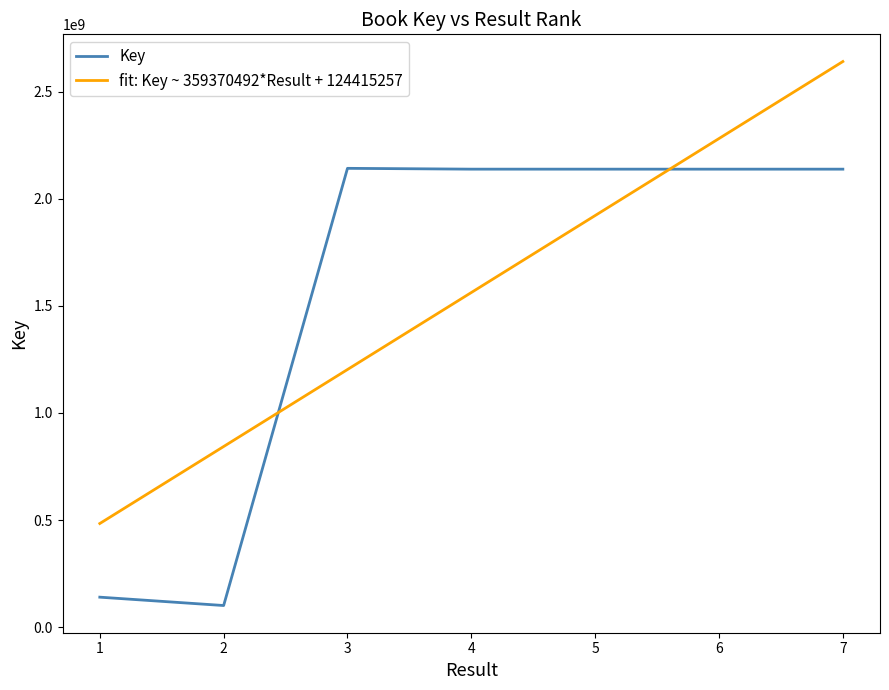

What is the difference between the maximum and second lowest values in the Key series?

2001472106.0